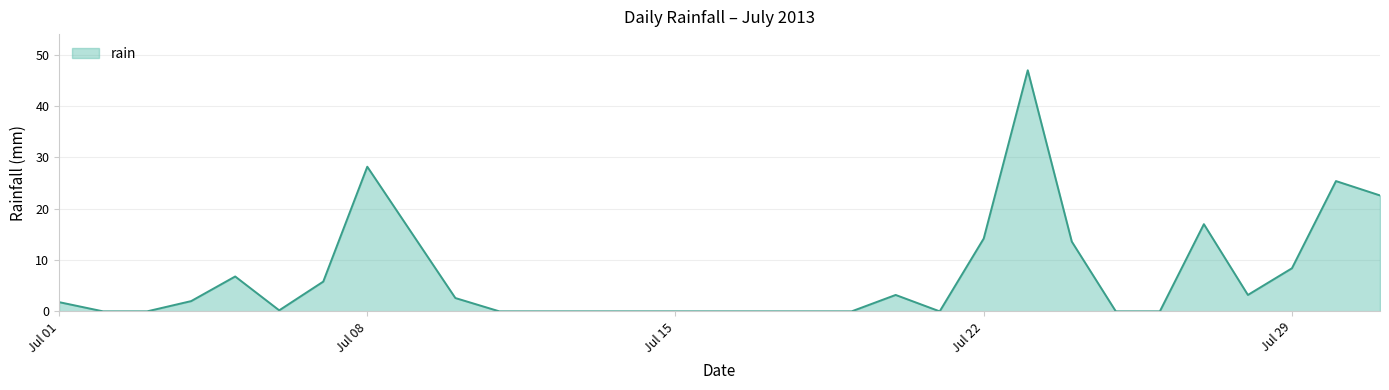

What is the maximum value shown in the chart?

47.0